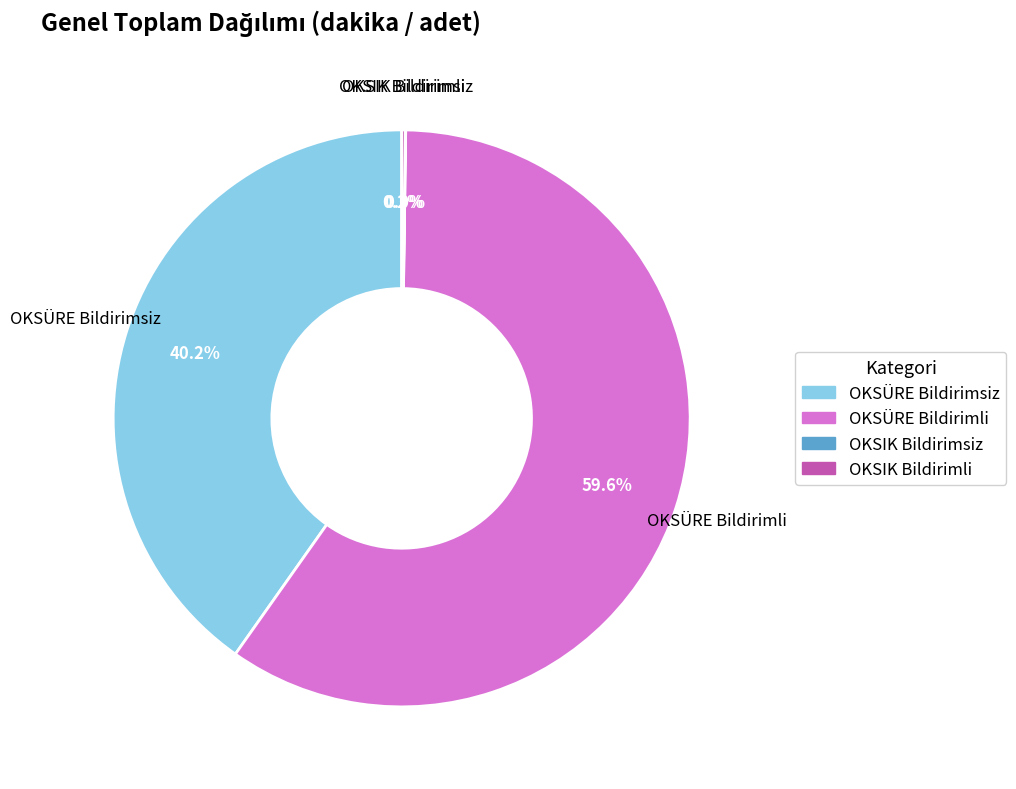

Do OKSÜRE Bildirimli and OKSÜRE Bildirimsiz together represent more than half of the pie?

Yes